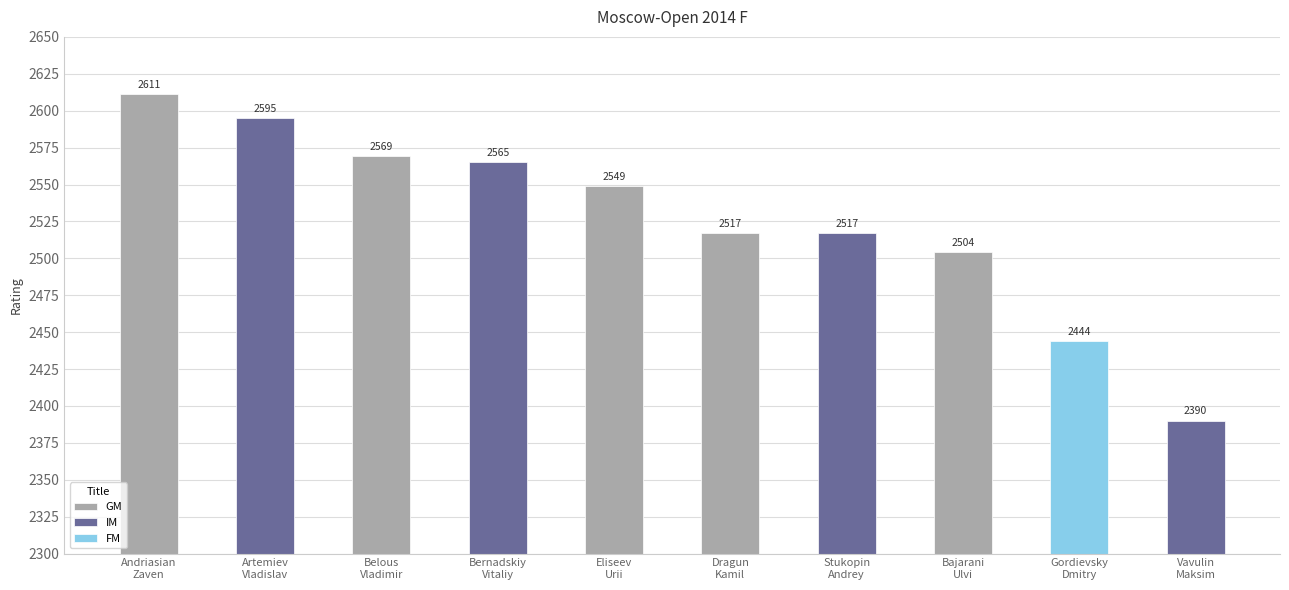

Reading left to right, transcribe all the data shown in this chart.

Andriasian
Zaven=2611	Artemiev
Vladislav=2595	Belous
Vladimir=2569	Bernadskiy
Vitaliy=2565	Eliseev
Urii=2549	Dragun
Kamil=2517	Stukopin
Andrey=2517	Bajarani
Ulvi=2504	Gordievsky
Dmitry=2444	Vavulin
Maksim=2390